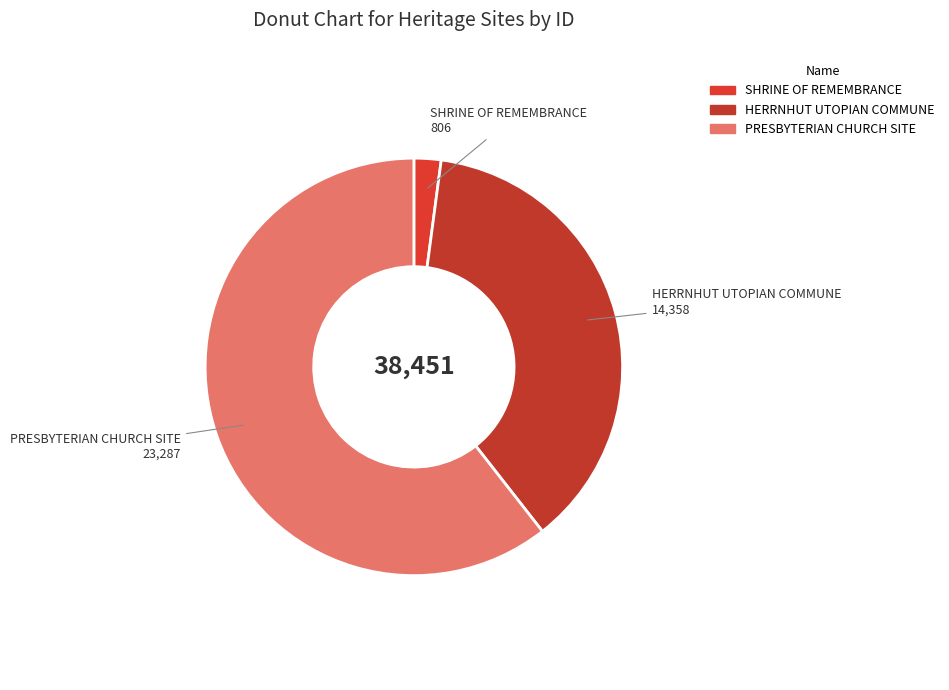

Is it true that PRESBYTERIAN CHURCH SITE is 54% of the pie?

False